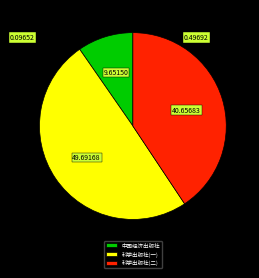

Is 中国经济出版社 the majority of the pie?

No